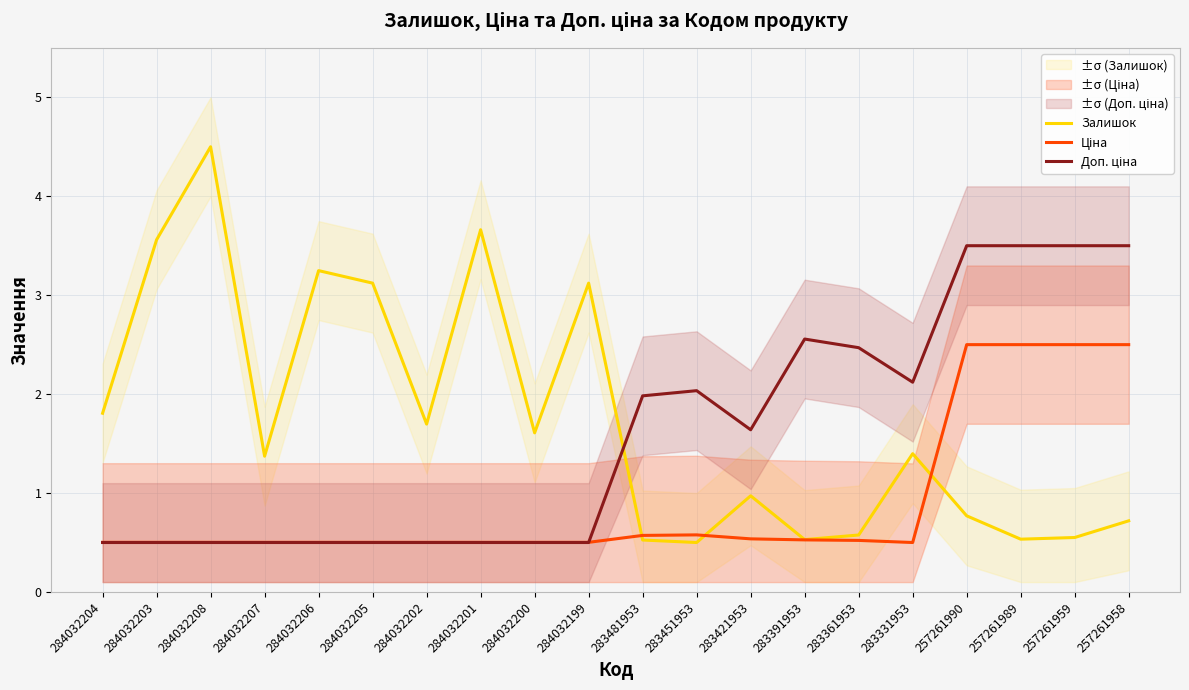

Between which two adjacent categories do Ціна and Залишок first intersect?

284032199 and 283481953